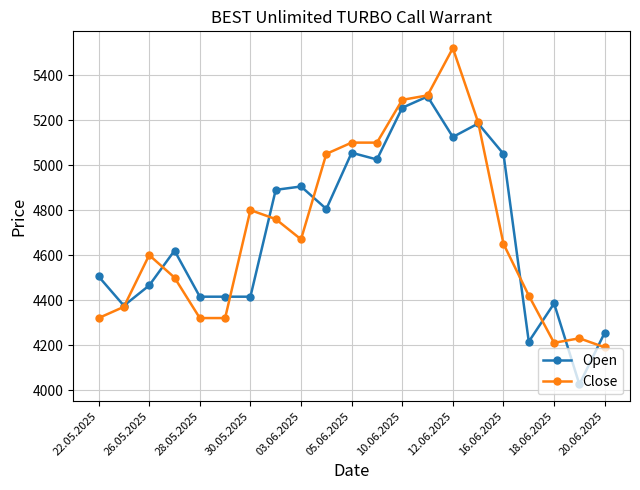

What is the difference between the maximum and minimum values in the Open series?

1280